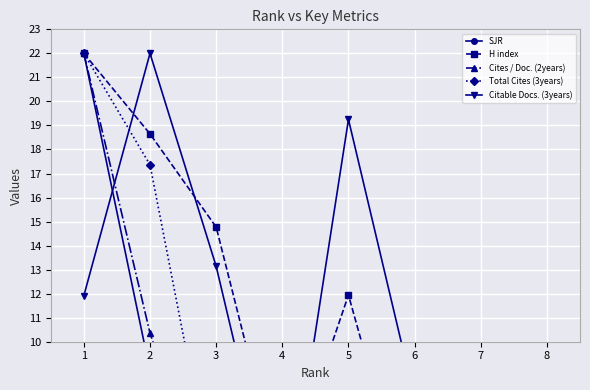

What is the difference between the maximum and minimum values in the SJR series?

21.8